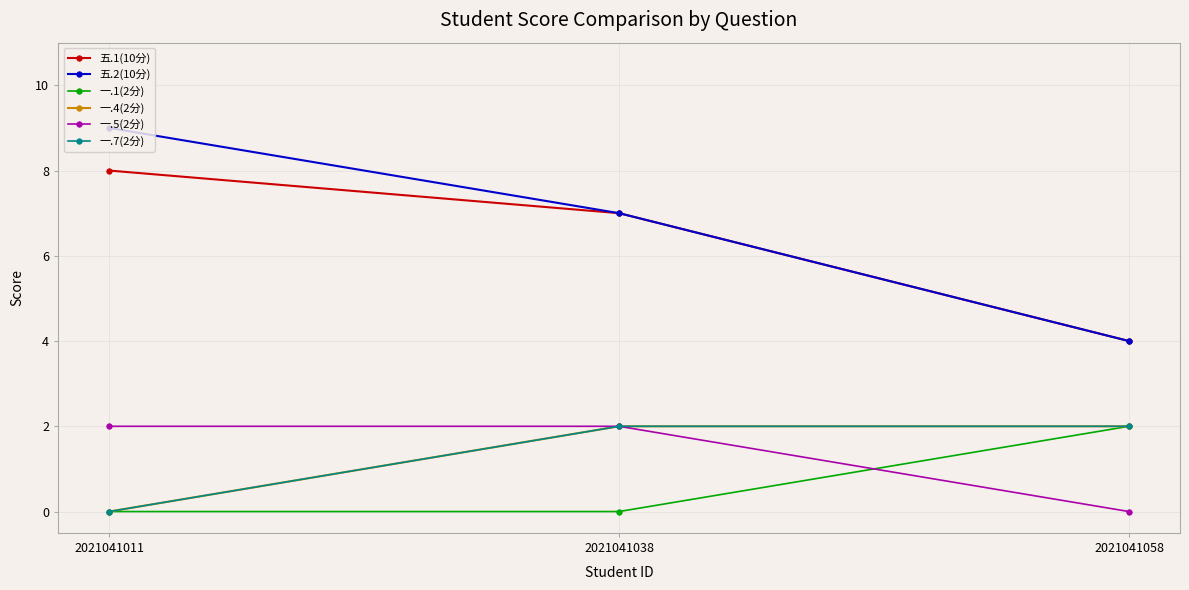

Does the chart have visible grid lines?

Yes